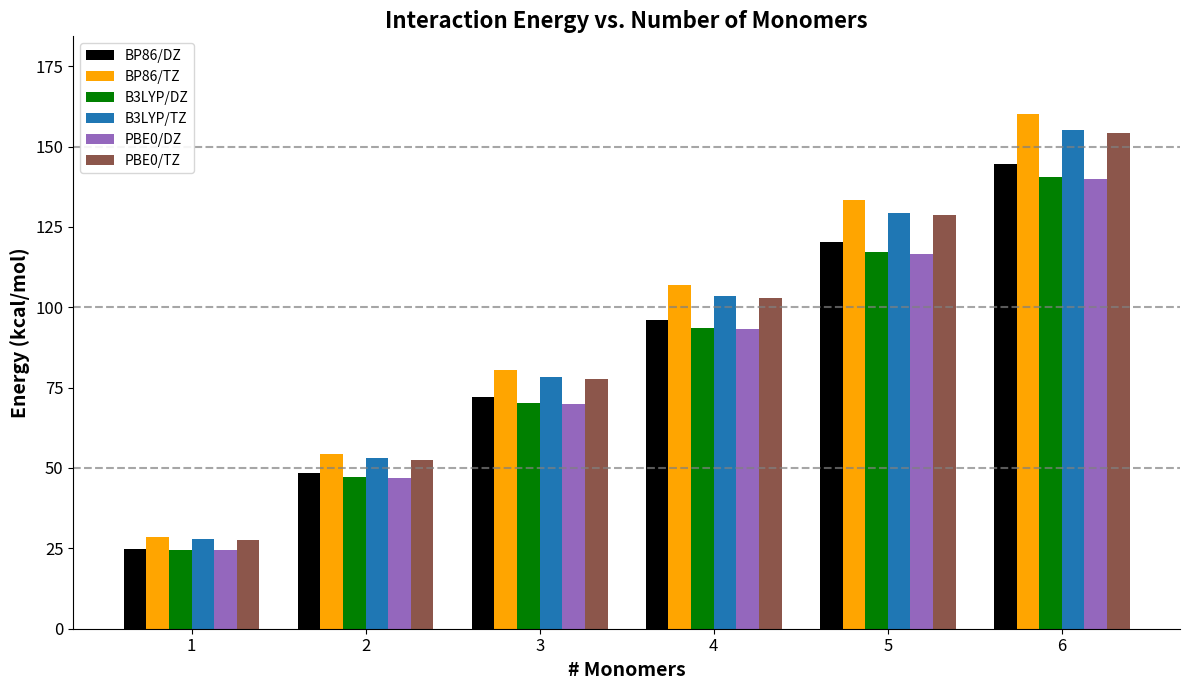

List the labels in order of BP86/TZ value, smallest first.

1, 2, 3, 4, 5, 6